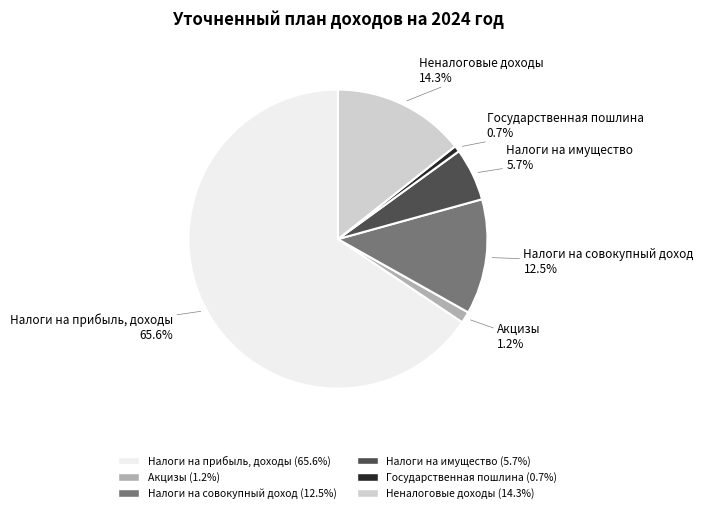

What is the total percentage of Налоги на имущество and Налоги на прибыль, доходы?

71.3%